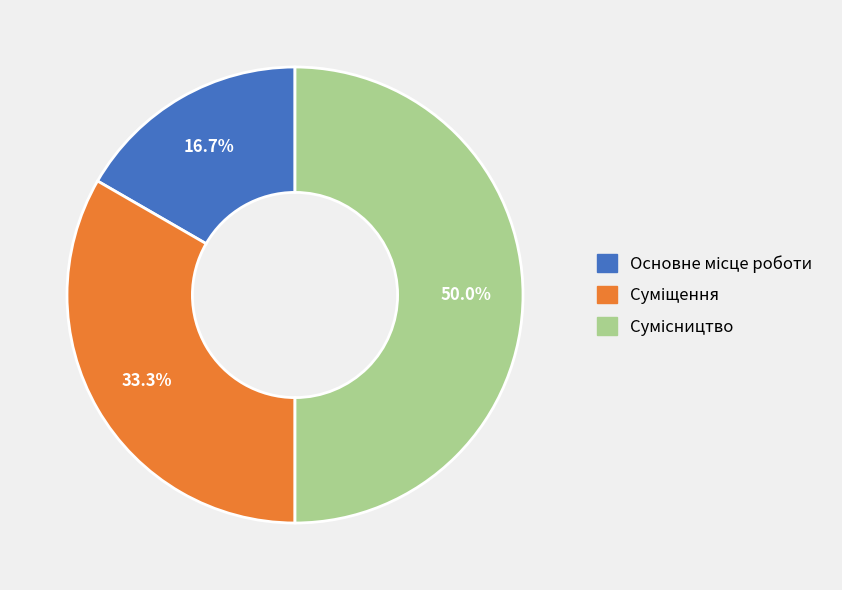

How many slices are in this pie chart?

3